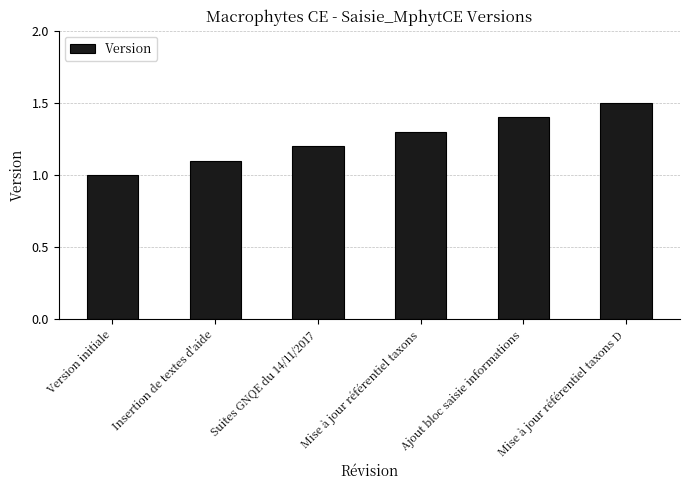

Reading left to right, list all the values displayed in this chart.

Version initiale=1.0	Insertion de textes d'aide=1.1	Suites GNQE du 14/11/2017=1.2	Mise à jour référentiel taxons=1.3	Ajout bloc saisie informations=1.4	Mise à jour référentiel taxons D=1.5